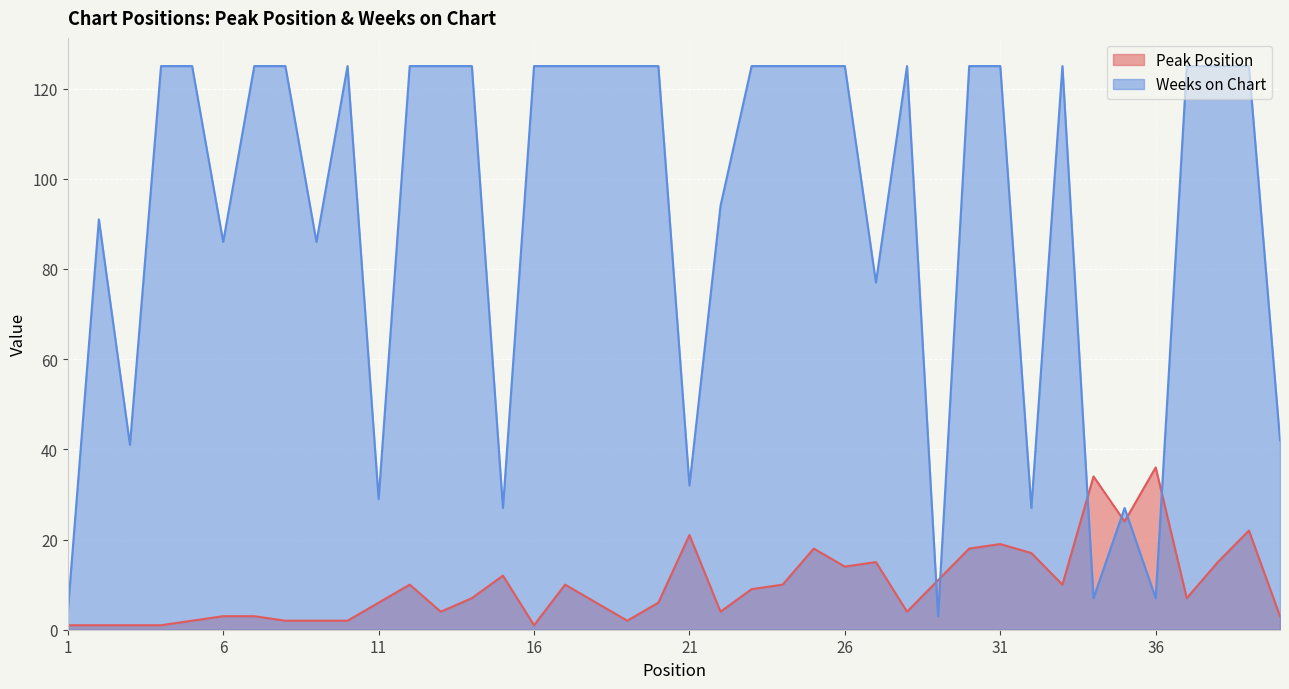

Count the number of data series in this chart.

2